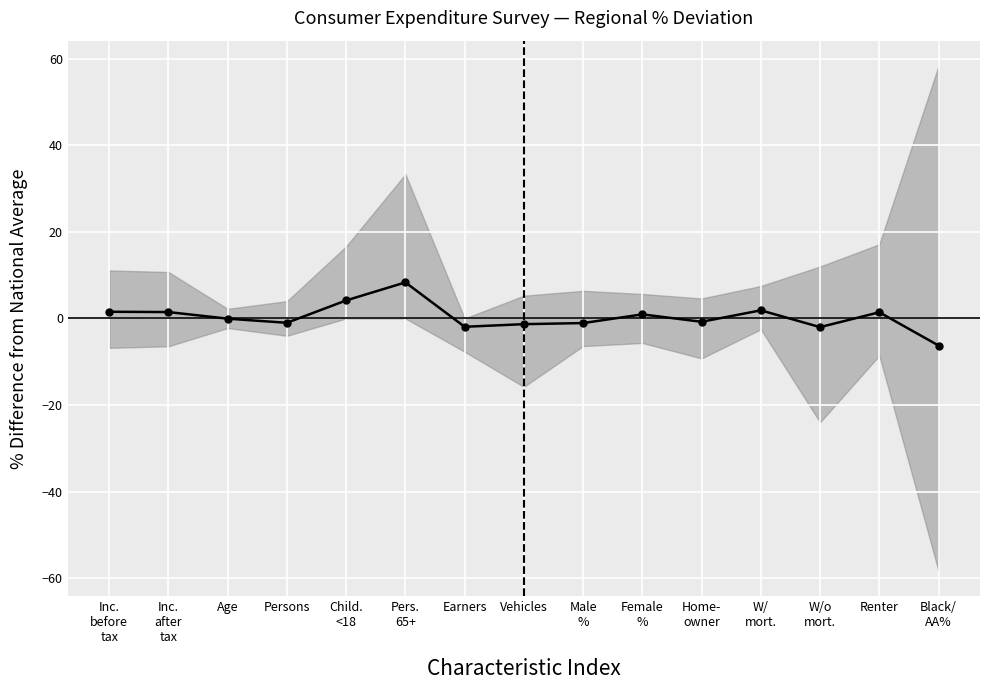

What position from the right is Female
%?

6